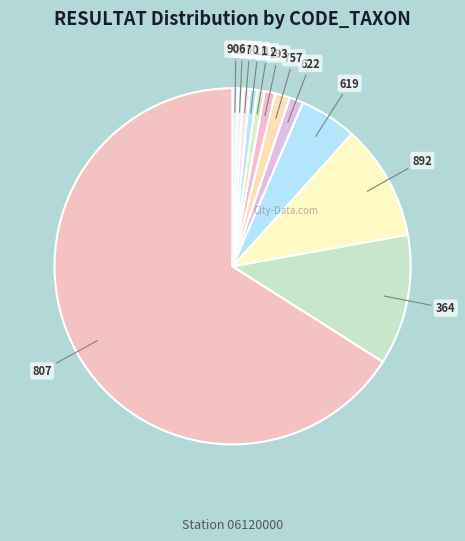

Is there any slice that represents more than half of the pie?

Yes